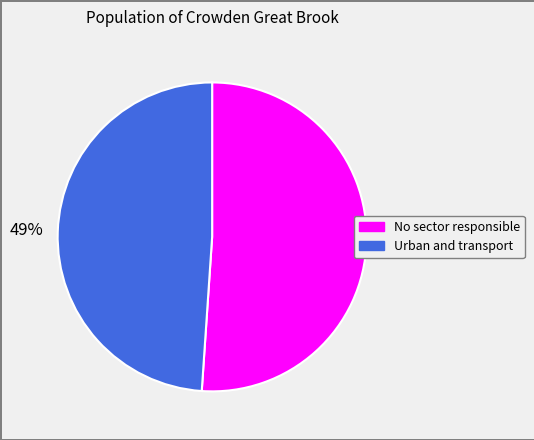

Combined, do No sector responsible and Urban and transport account for over 50%?

Yes